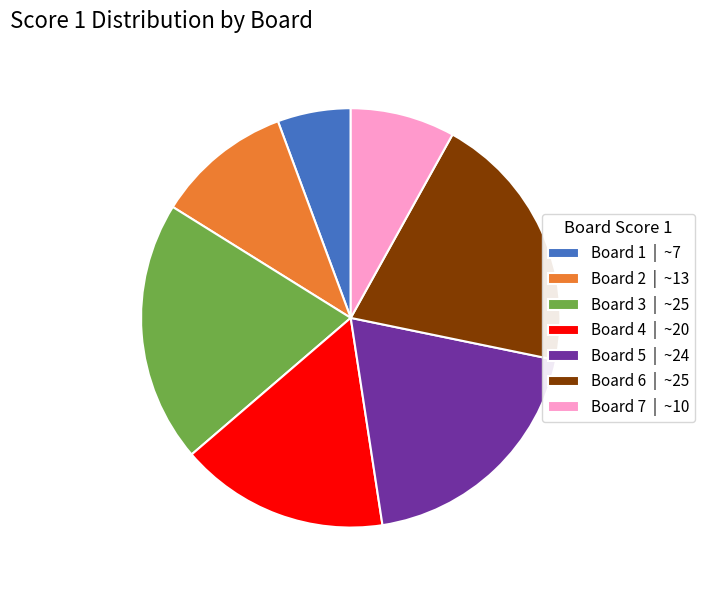

Between Board 7 and Board 3, which is larger?

Board 3